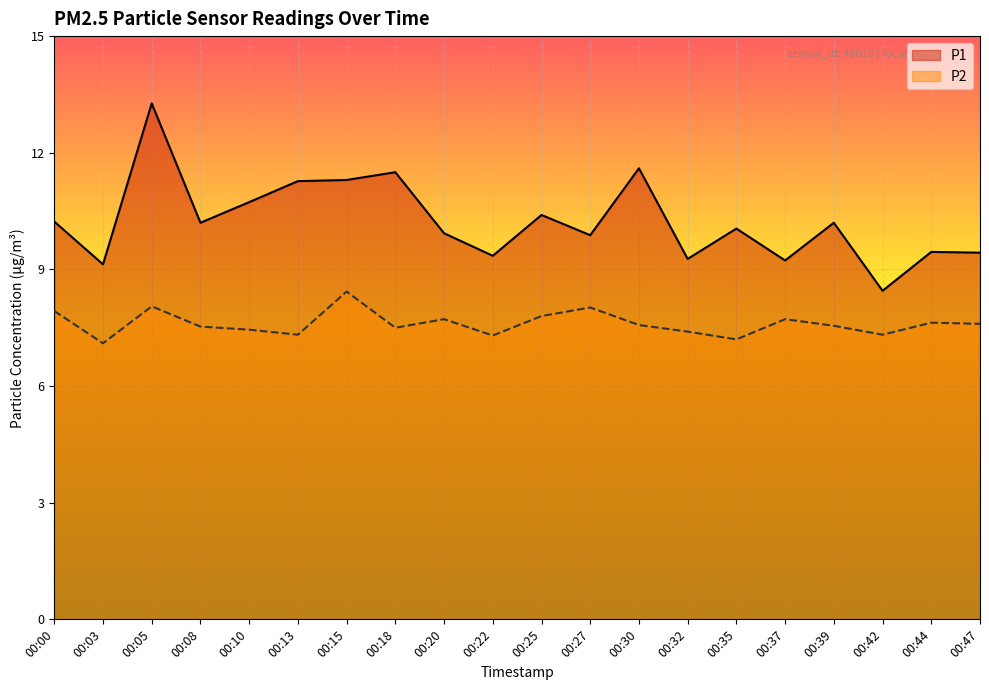

At which label does P2 reach its peak?

00:15